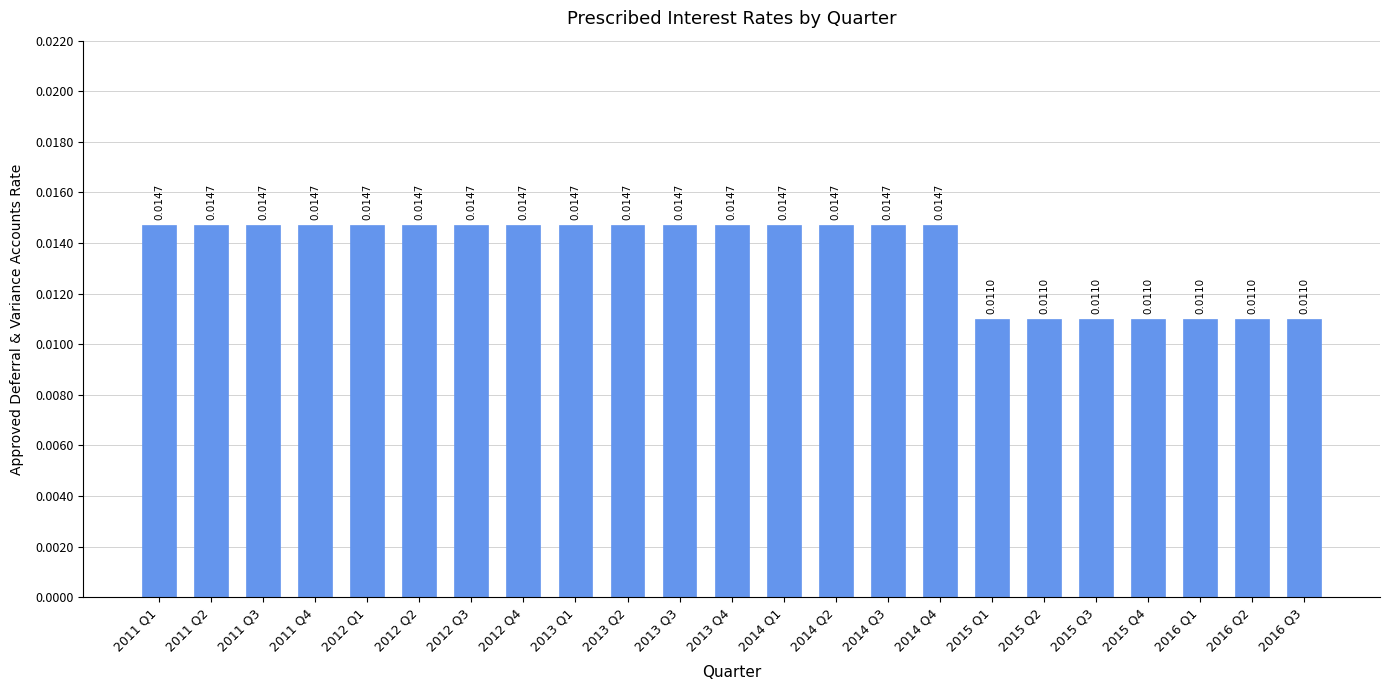

What is the sum of all values?

0.3